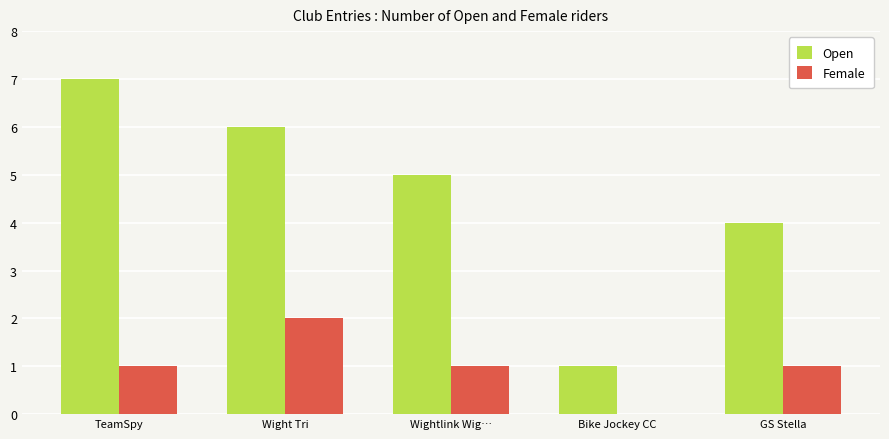

Where does the Open series first go above 5?

TeamSpy